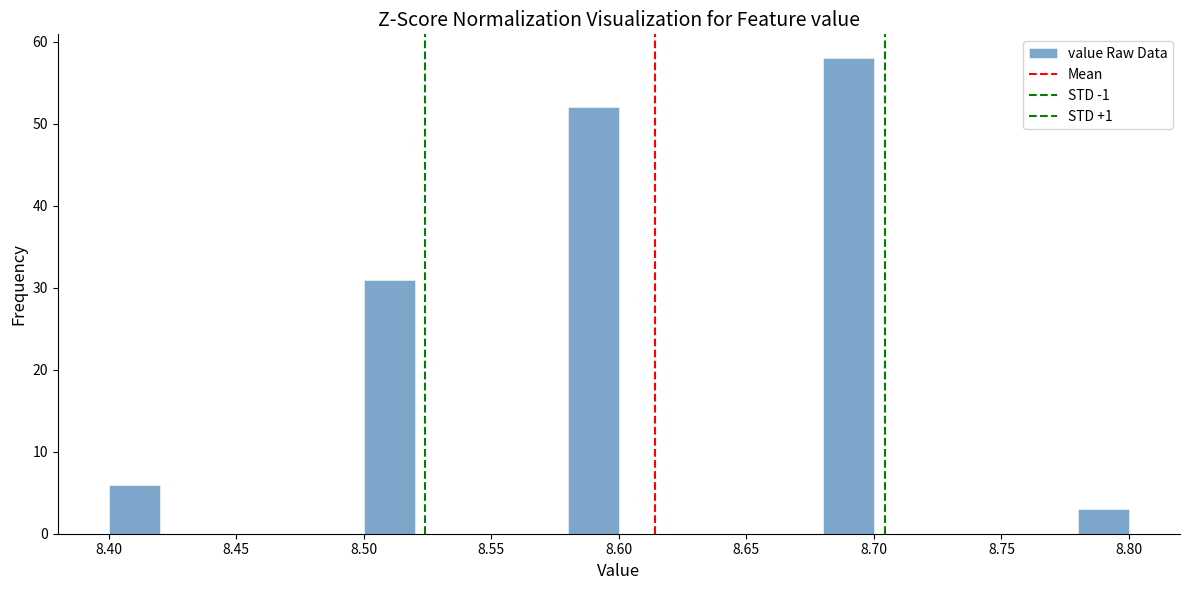

Reading left to right, transcribe this chart: for each bar, give the range it covers on the x-axis and its height. The values are not printed on the chart, so give them approximately, as read against the axis.

8.40 to 8.42: 6
8.42 to 8.44: 0
8.44 to 8.46: 0
8.46 to 8.48: 0
8.48 to 8.50: 0
8.50 to 8.52: 31
8.52 to 8.54: 0
8.54 to 8.56: 0
8.56 to 8.58: 0
8.58 to 8.60: 52
8.60 to 8.62: 0
8.62 to 8.64: 0
8.64 to 8.66: 0
8.66 to 8.68: 0
8.68 to 8.70: 58
8.70 to 8.72: 0
8.72 to 8.74: 0
8.74 to 8.76: 0
8.76 to 8.78: 0
8.78 to 8.80: 3